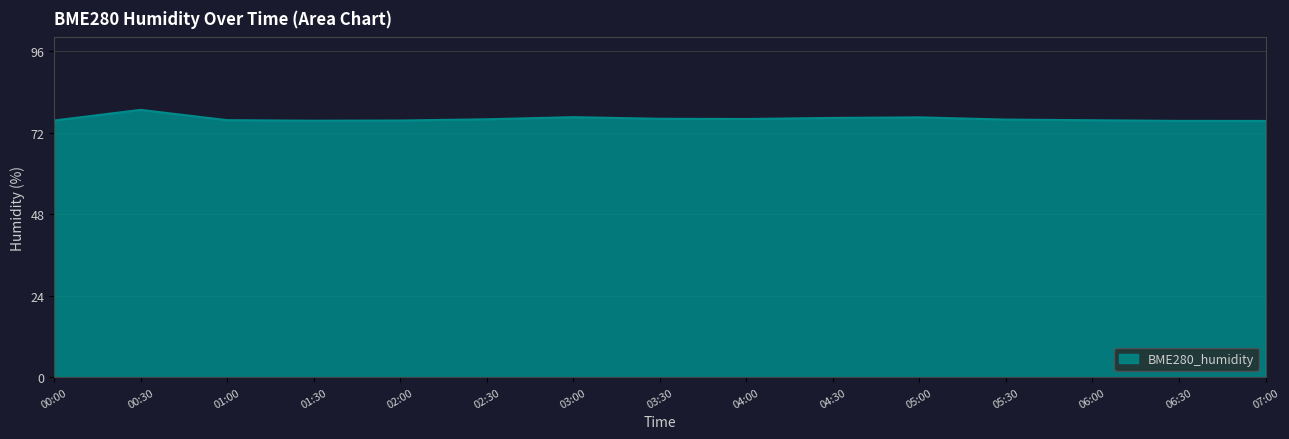

The value at 04:30 is 39.8. True or false?

False